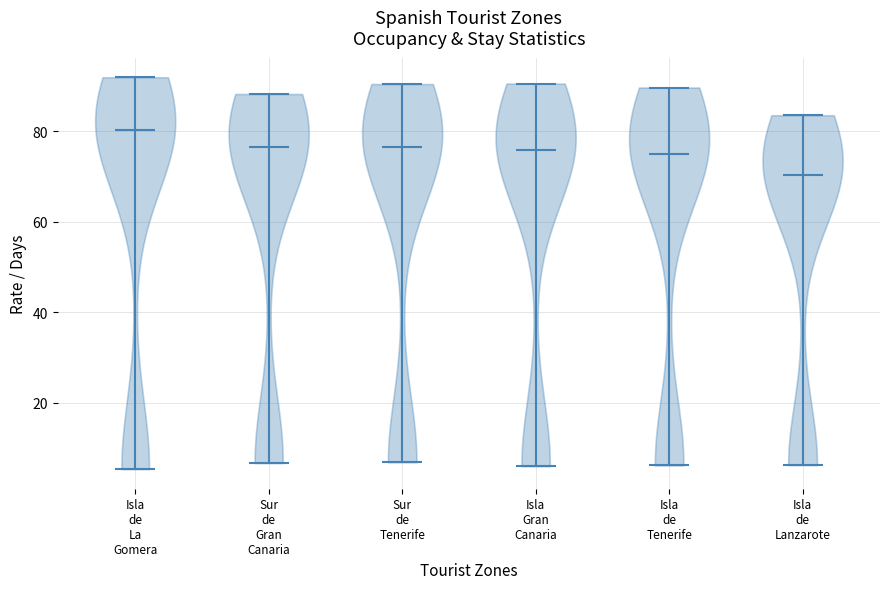

Reading left to right, read every violin against the y-axis: where its median line is, and the lowest and highest points it reaches. The values are not printed on the chart, so give them approximately, as read against the axis.

Isla de La Gomera: median line 80, lowest point 6, highest point 92
Sur de Gran Canaria: median line 76, lowest point 6, highest point 88
Sur de Tenerife: median line 76, lowest point 6, highest point 90
Isla Gran Canaria: median line 76, lowest point 6, highest point 90
Isla de Tenerife: median line 74, lowest point 6, highest point 90
Isla de Lanzarote: median line 70, lowest point 6, highest point 84